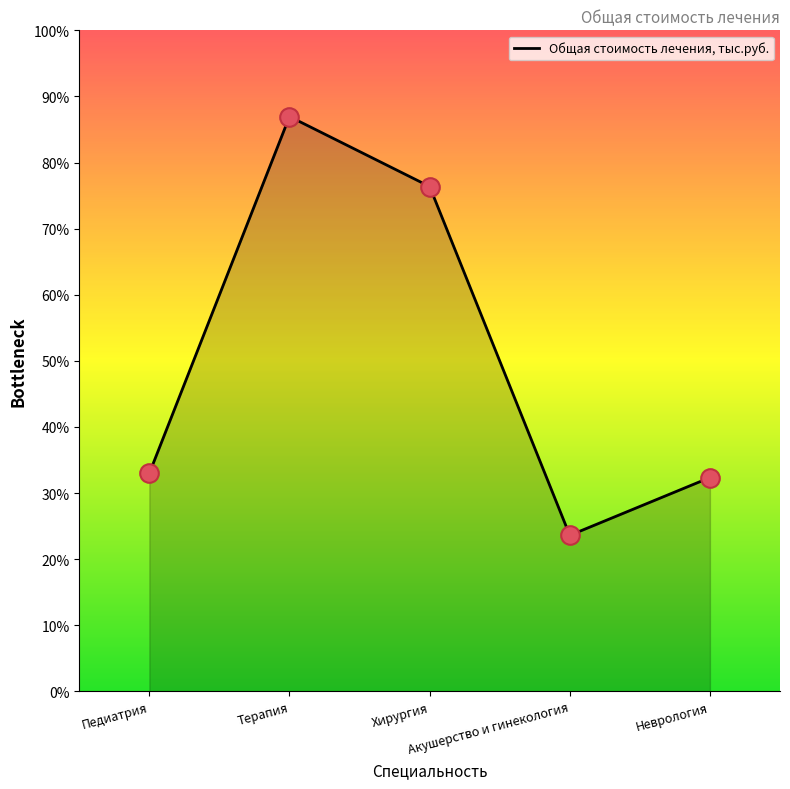

Approximately how many times larger is the value at Терапия compared to Хирургия?

1.1